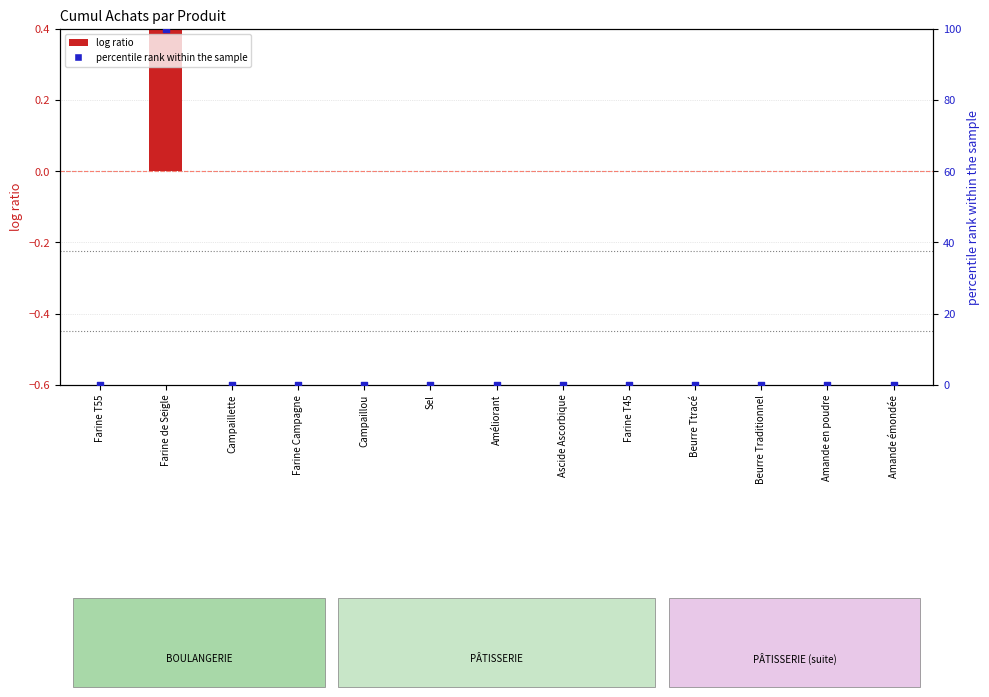

Which series has the largest total across all categories?

percentile rank within the sample